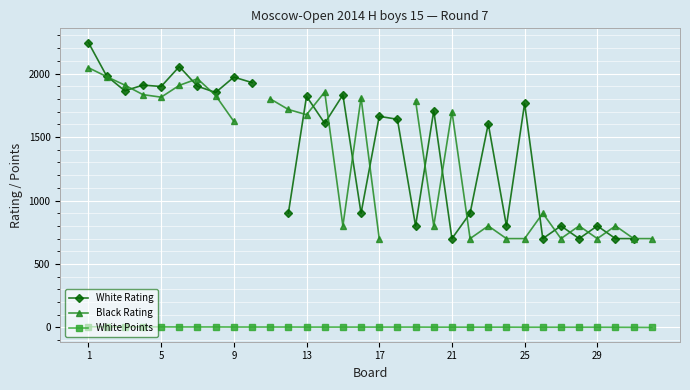

Is it true that White Points equals 6.8 at 25?

False